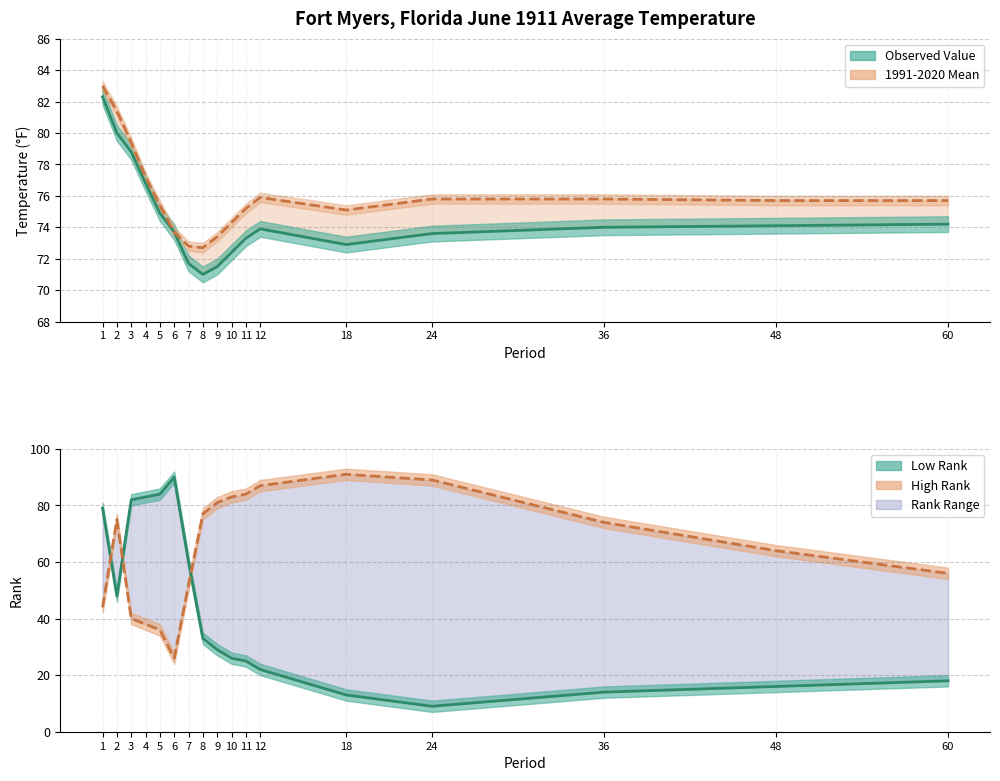

Between 2 and 7, which series saw the biggest shift?

High Rank line